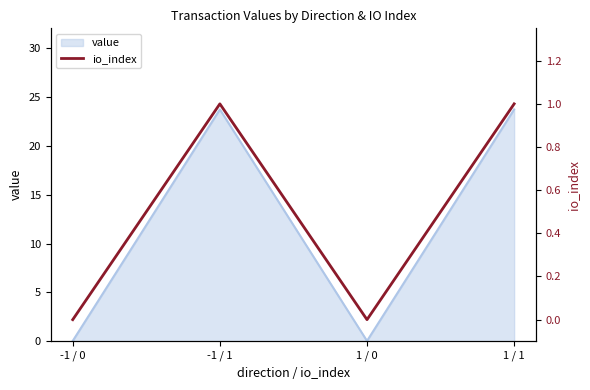

Which label corresponds to the smallest value in the chart?

-1 / 0